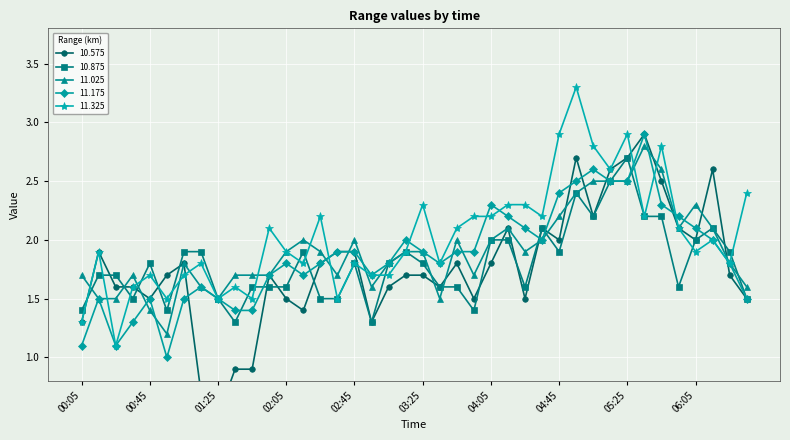

List the series in order of their peak value, highest first.

11.325, 10.575, 11.175, 11.025, 10.875